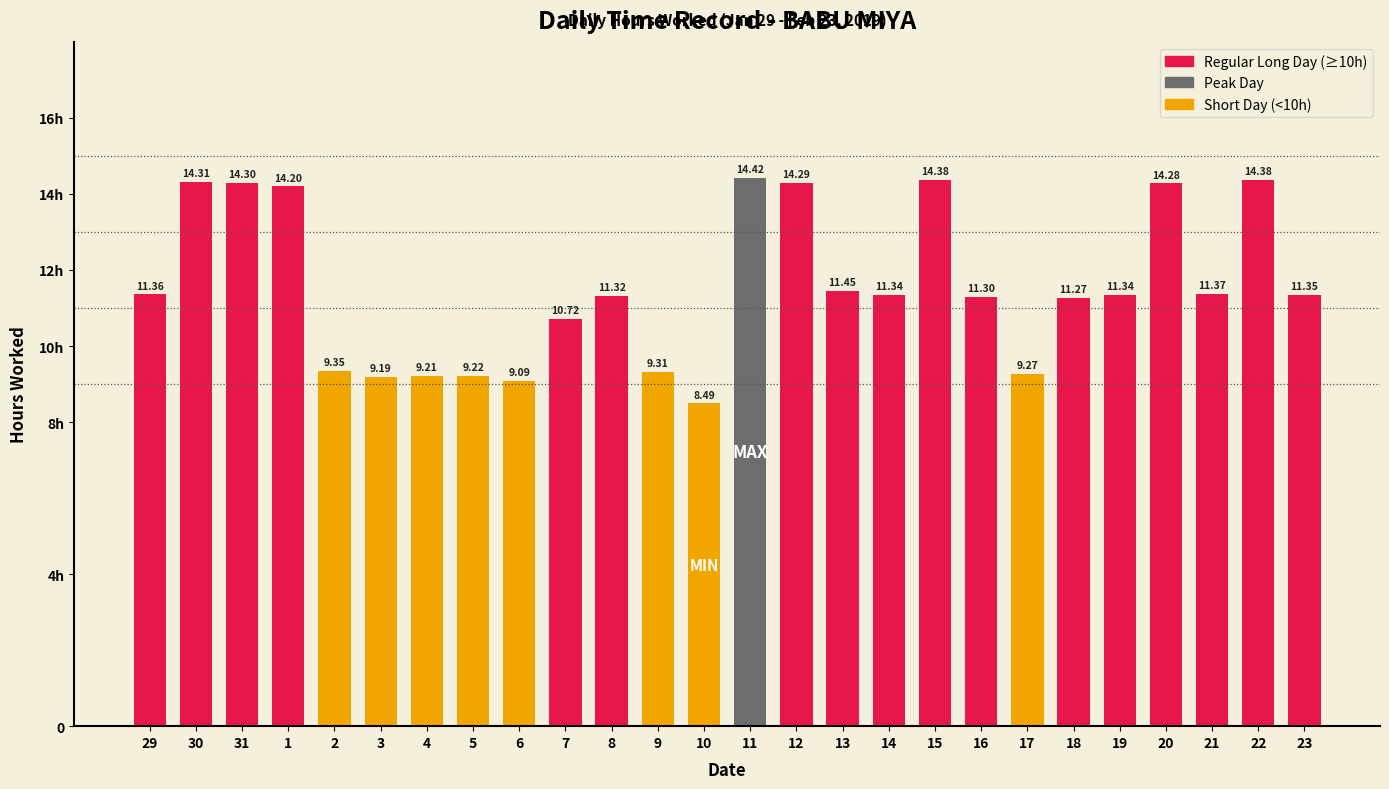

Does the chart contain any negative values?

No